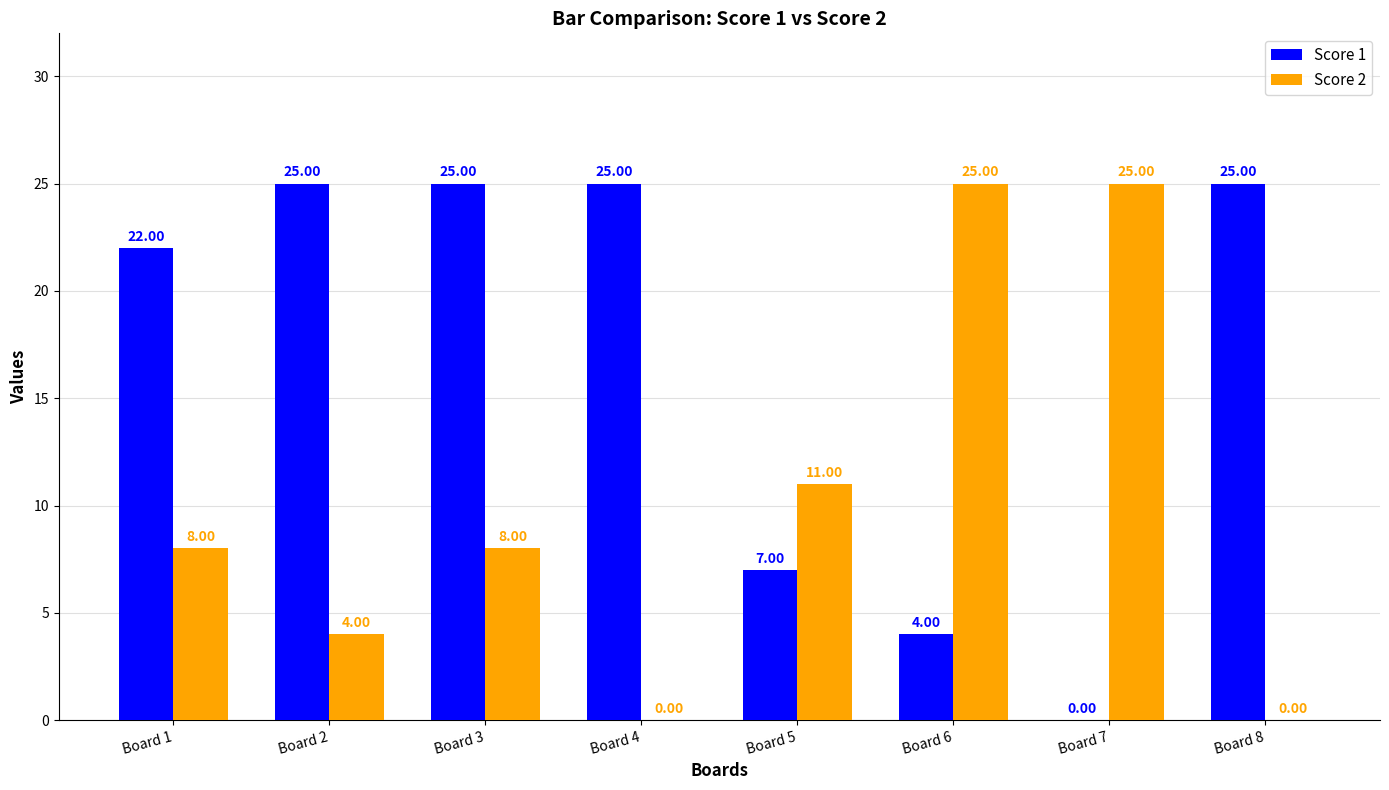

Is the value of Score 2 at Board 7 greater than the value of Score 1 at Board 5?

Yes